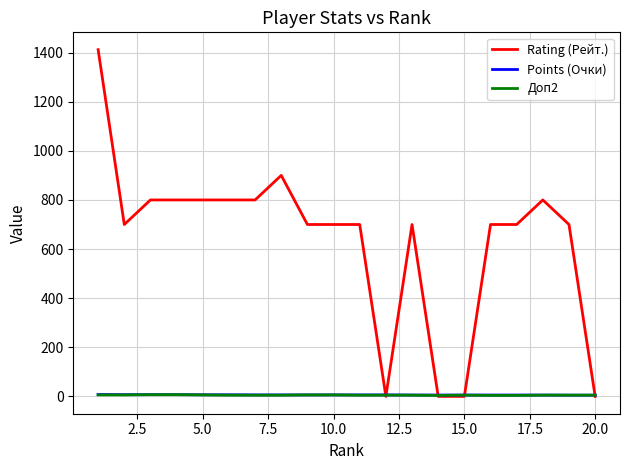

Which series has the widest spread of values?

Rating (Рейт.)